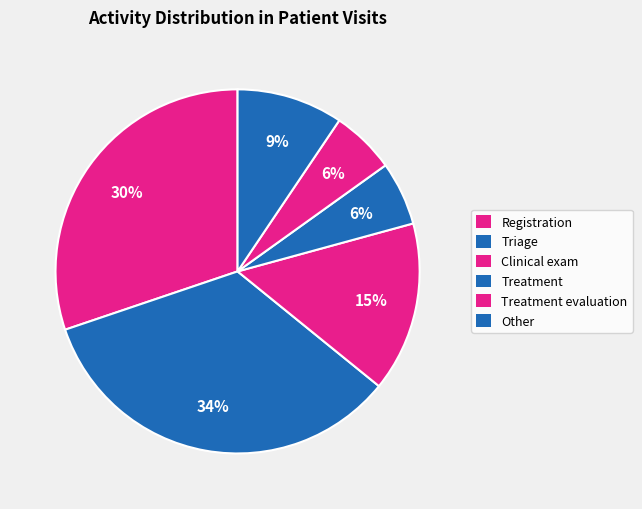

True or false: Registration accounts for 20% of the total.

False